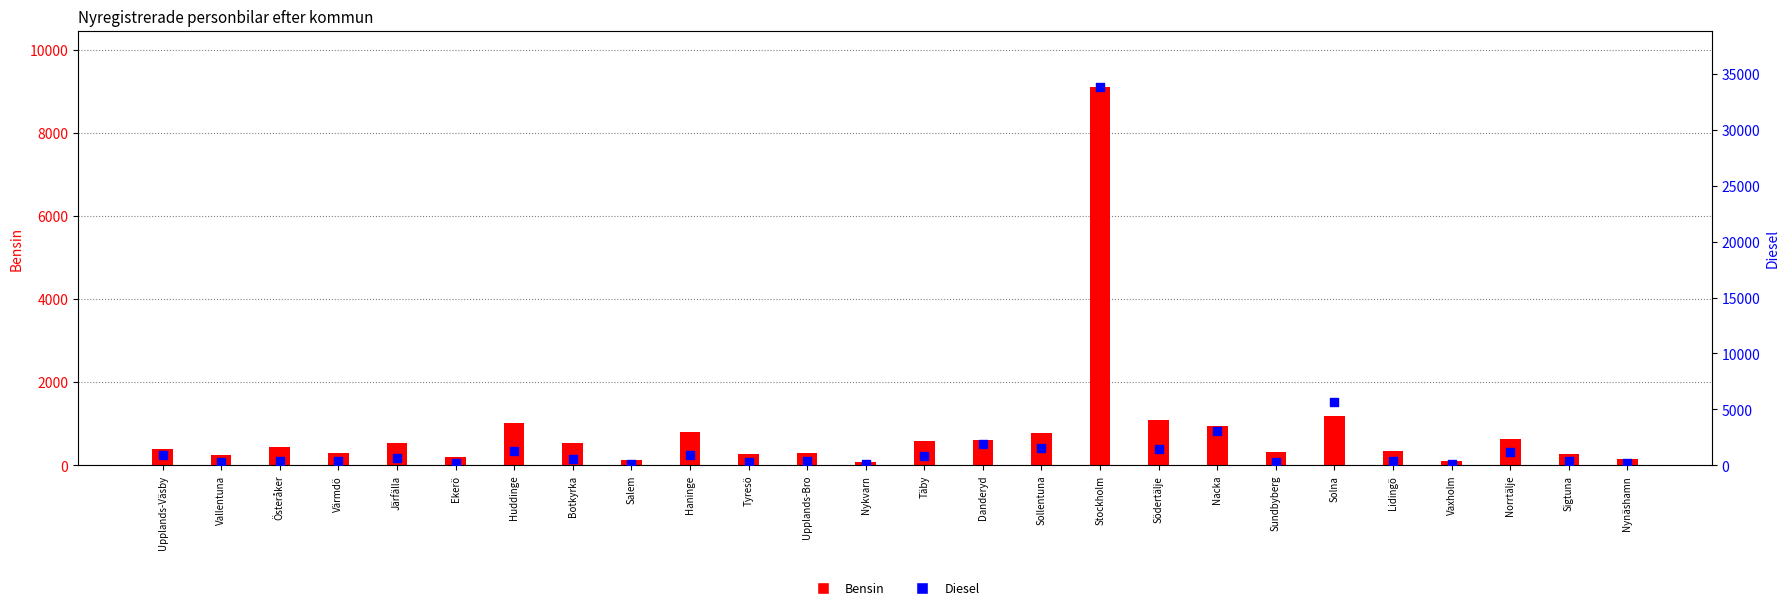

What are all the series names shown in the legend?

Bensin, Diesel